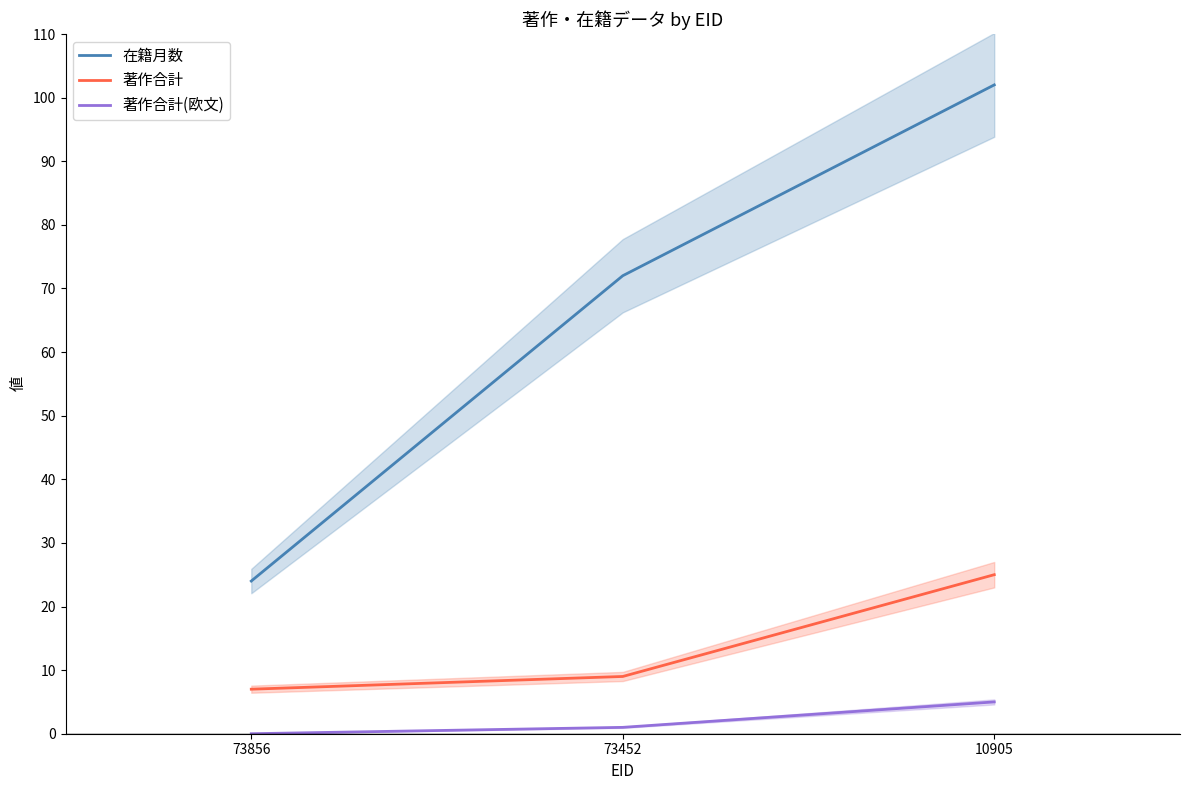

Which series has the largest total across all categories?

在籍月数